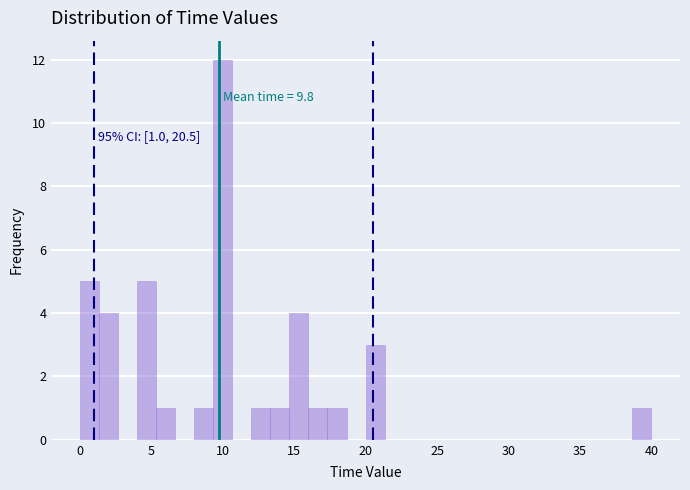

Read against the x-axis, roughly where is the centre of the tallest bar?

10.0